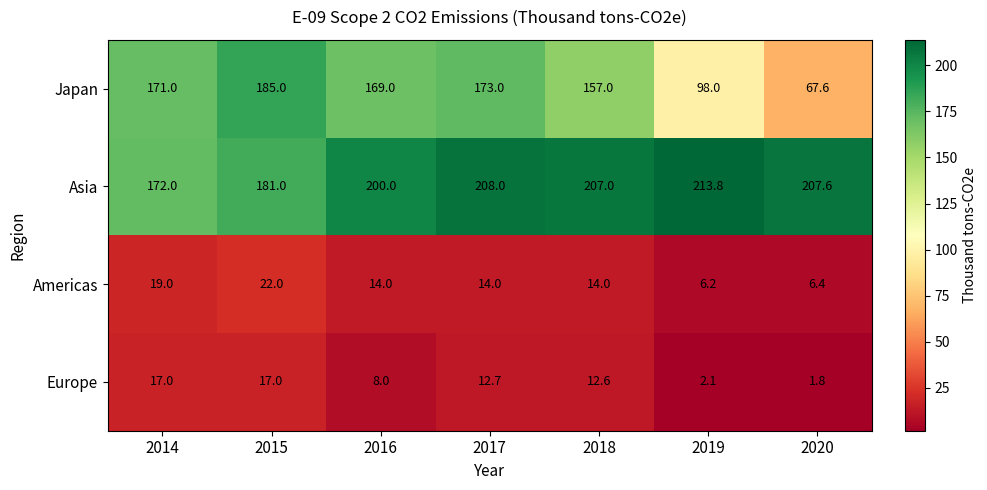

Reading left to right, transcribe all the data shown in this chart.

Japan: 2014=171.0	2015=185.0	2016=169.0	2017=173.0	2018=157.0	2019=98.0	2020=67.6
Asia: 2014=172.0	2015=181.0	2016=200.0	2017=208.0	2018=207.0	2019=213.8	2020=207.6
Americas: 2014=19.0	2015=22.0	2016=14.0	2017=14.0	2018=14.0	2019=6.2	2020=6.4
Europe: 2014=17.0	2015=17.0	2016=8.0	2017=12.7	2018=12.6	2019=2.1	2020=1.8